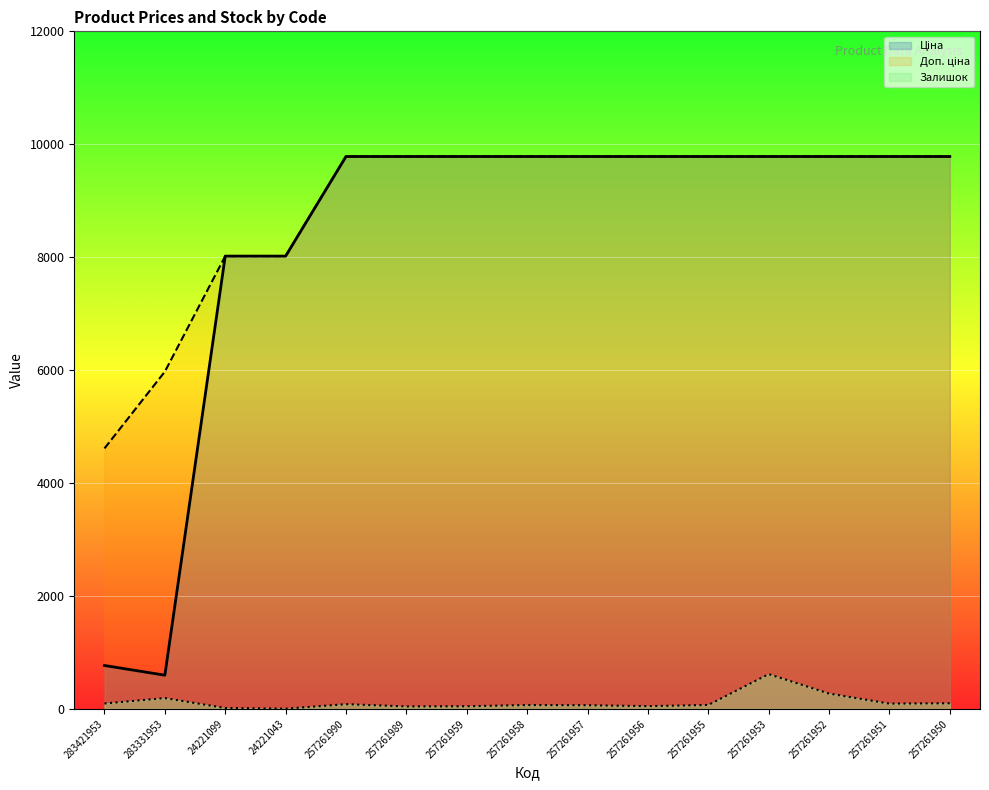

What are all the series names shown in the legend?

Ціна, Доп. ціна, Залишок